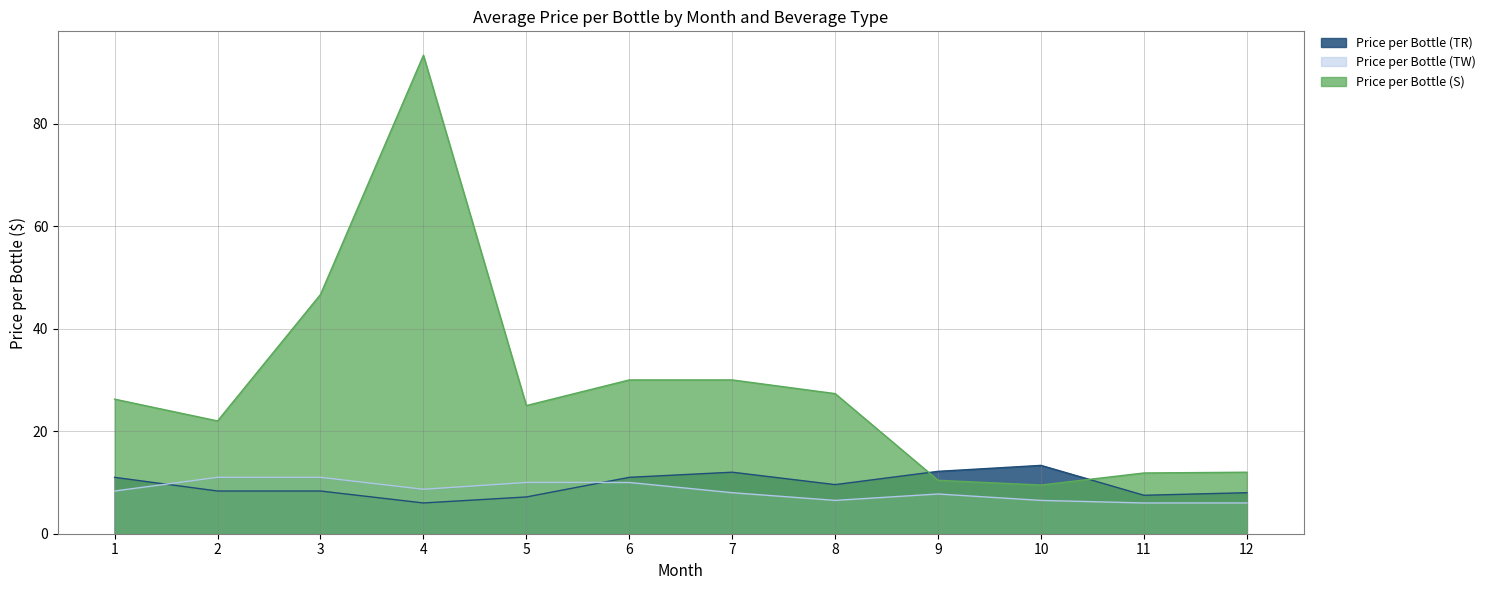

In Price per Bottle (TW), how many points are higher than both neighbors (excluding endpoints)?

1